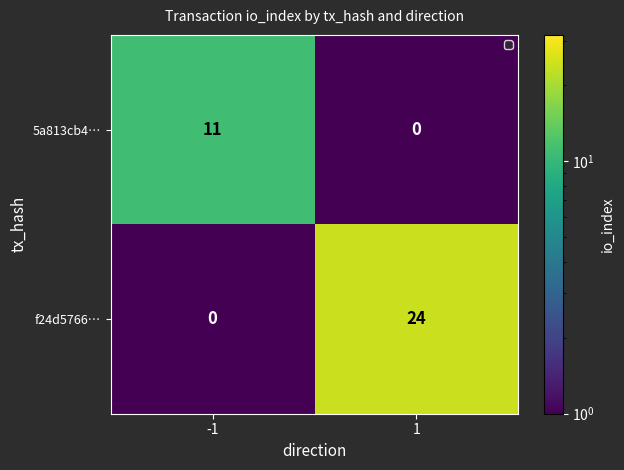

Read the f24d5766… value at 1, to the nearest 10.

20